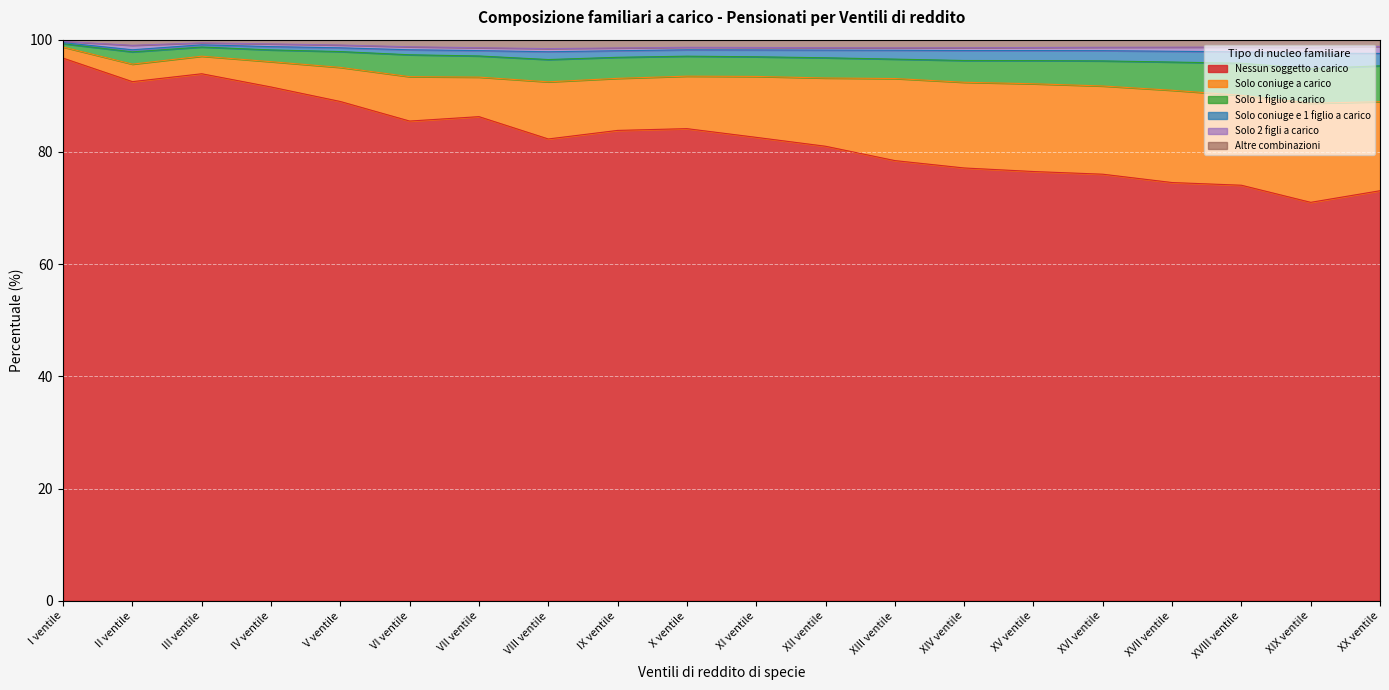

What is the maximum value for Nessun soggetto a carico?

96.7